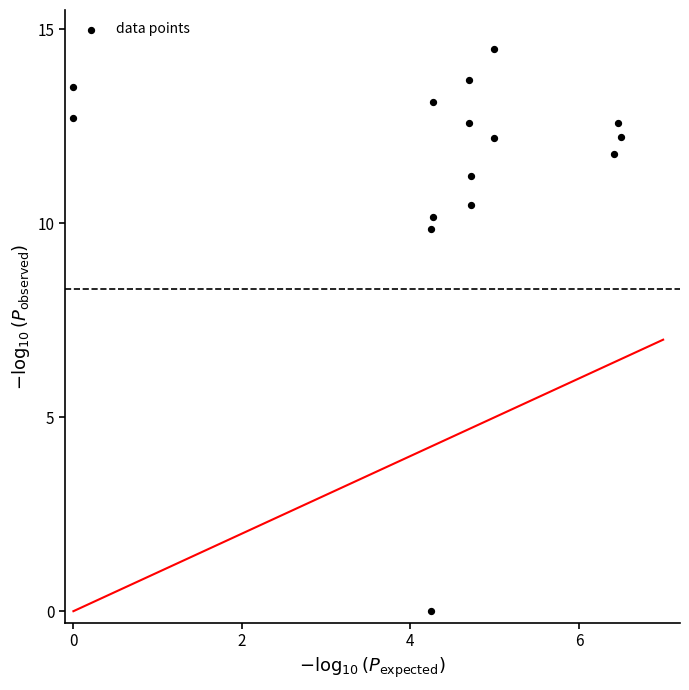

What is the range of X values (max minus min)?

6.5